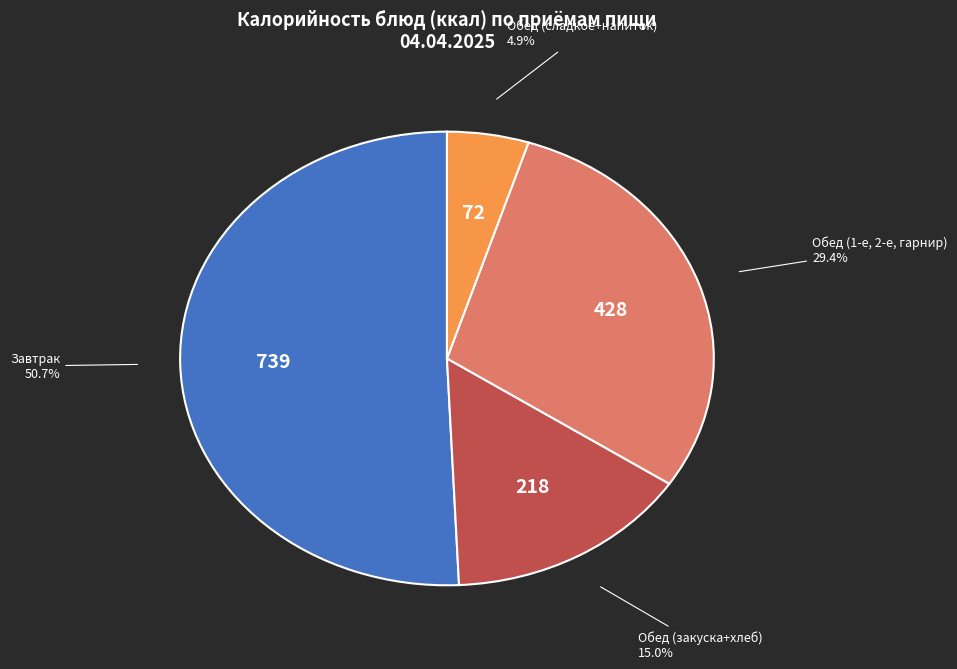

Is there any slice that represents more than half of the pie?

Yes